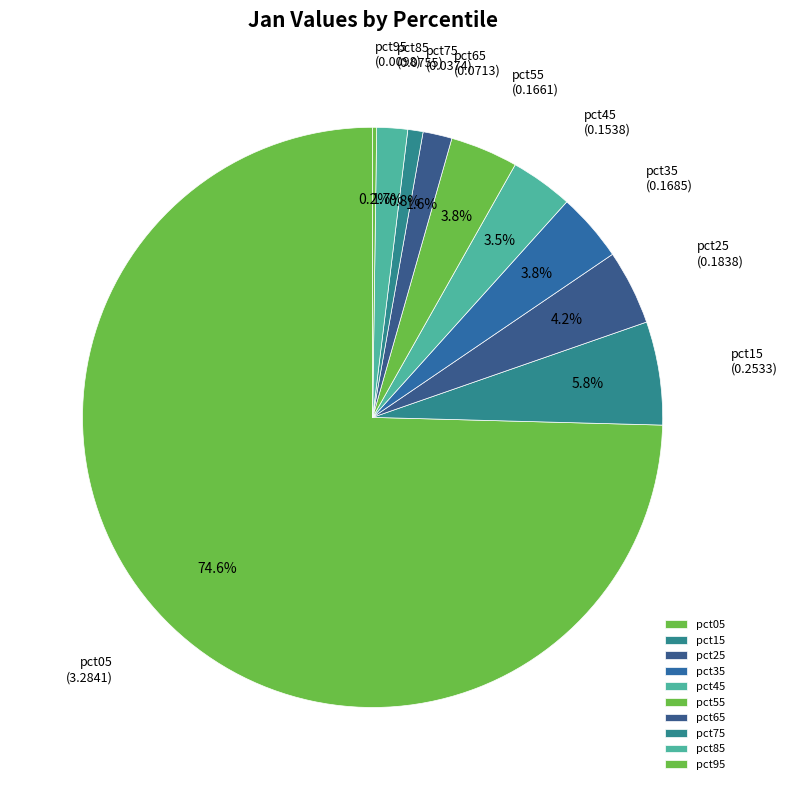

What percentage is NOT represented by pct55?

96.2%